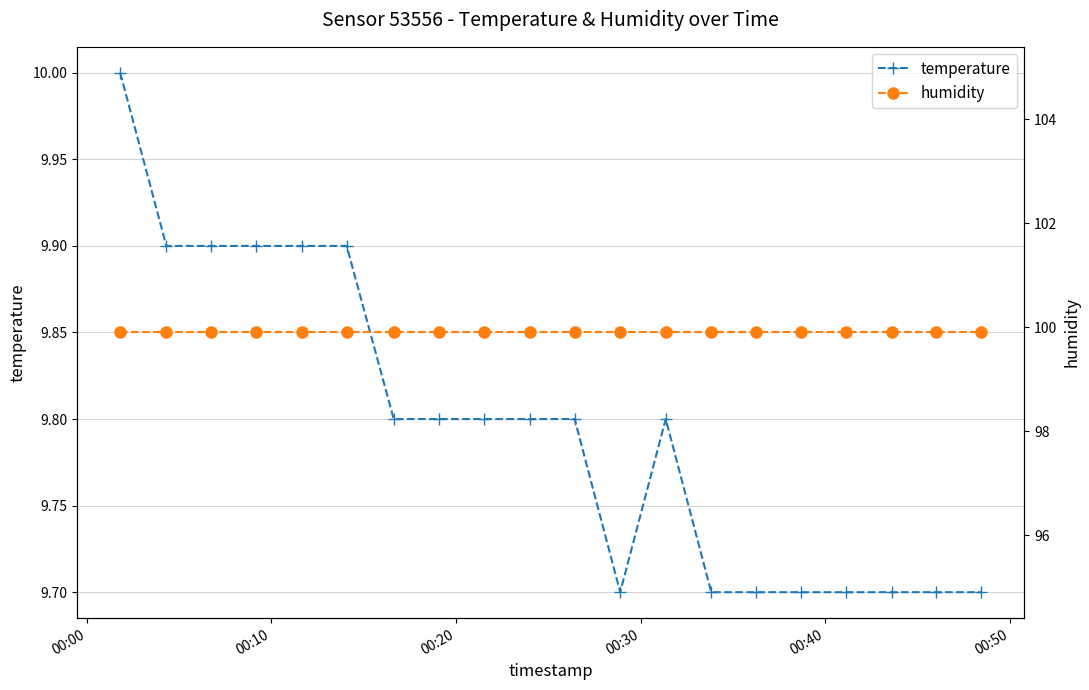

True or false: temperature has more than 0 points higher than both neighbors.

True